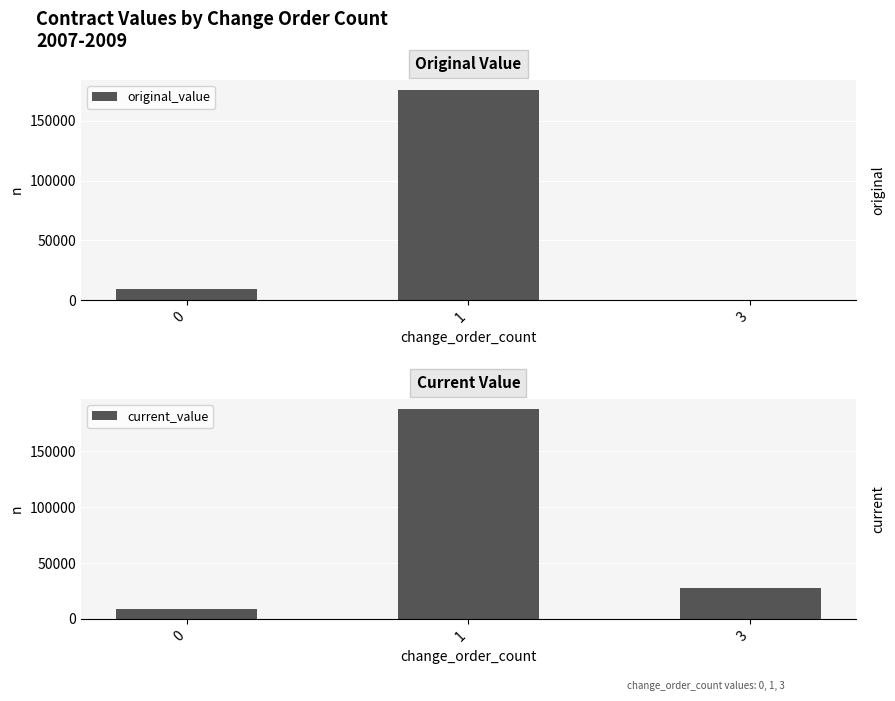

Is it true that original_value equals 175500.0 at 1?

True